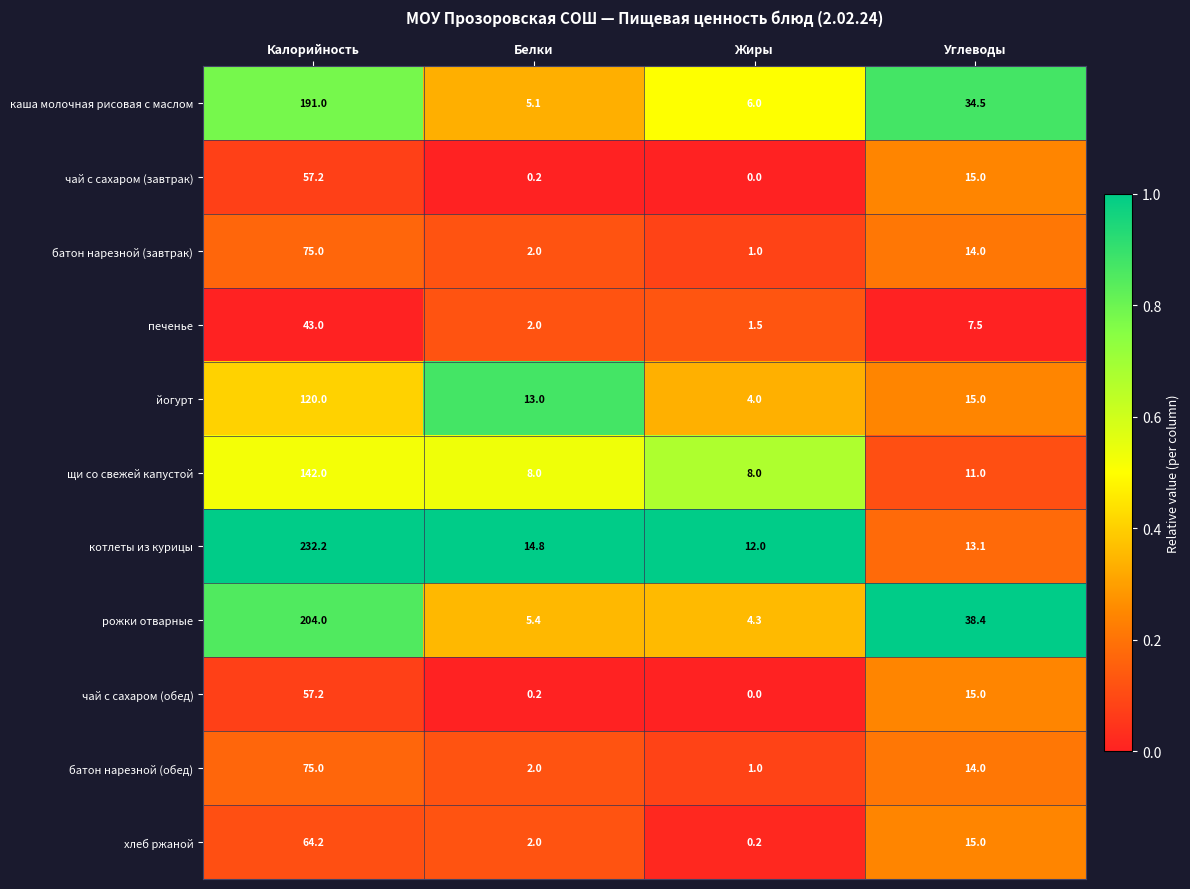

What is the approximate value of хлеб ржаной at Калорийность?

64.2